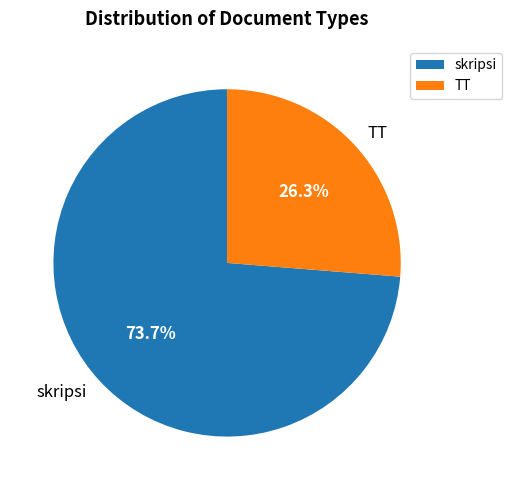

How much of the chart is everything except skripsi?

26.3%